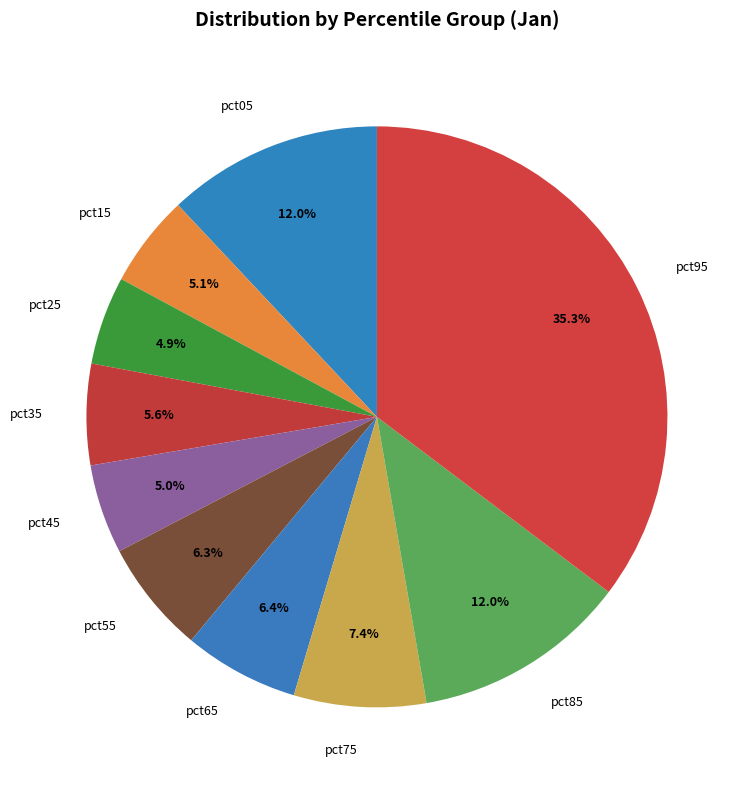

Does pct65 represent more than half of the total?

No